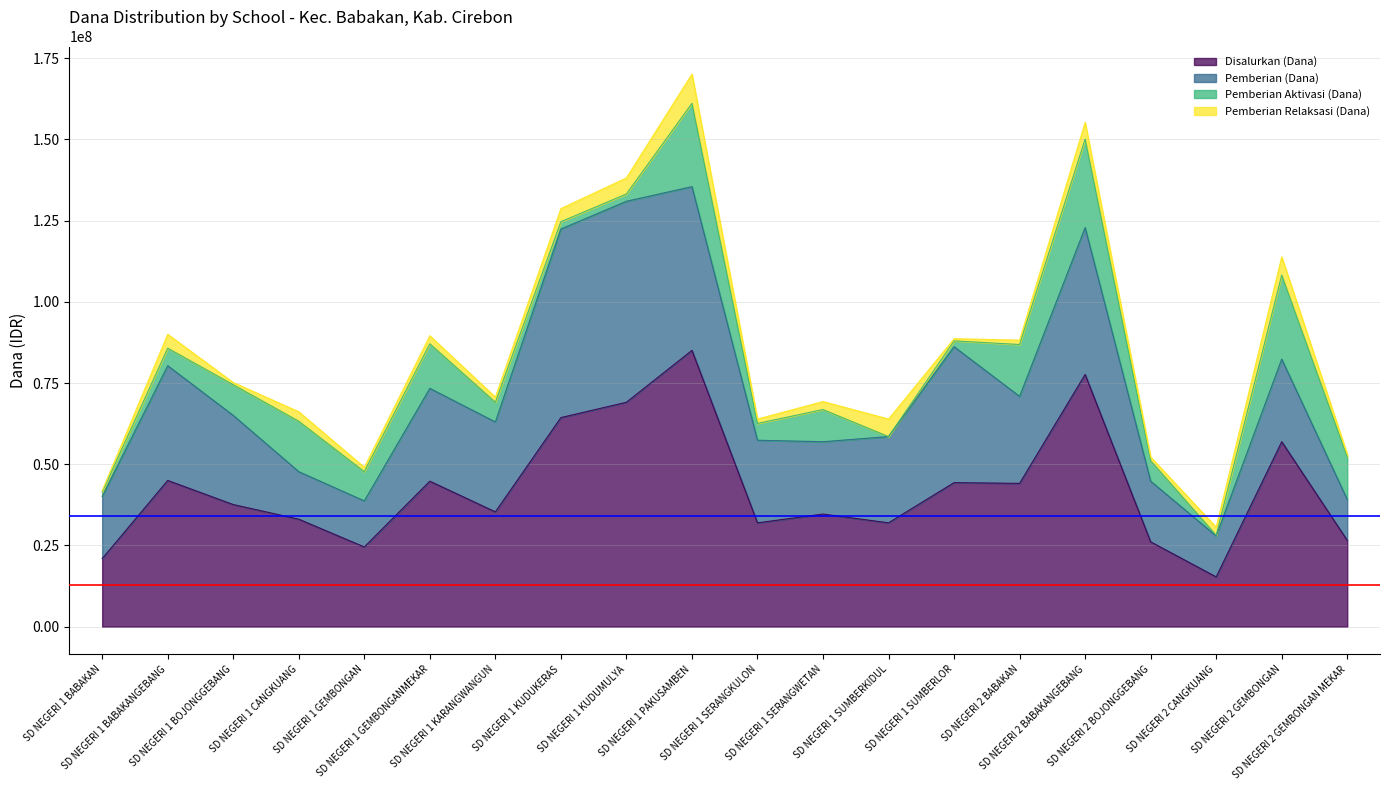

At which category does Pemberian Aktivasi (Dana) reach its first local peak?

SD NEGERI 1 CANGKUANG